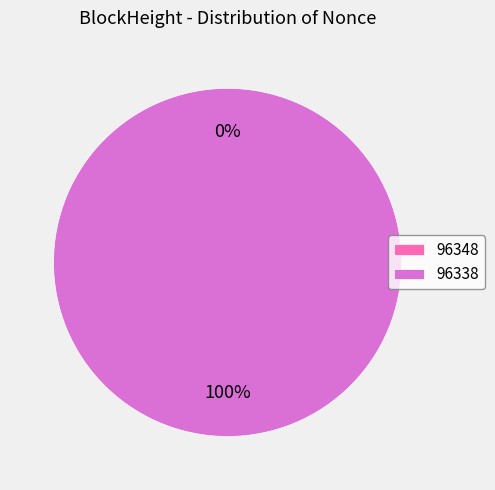

Which slice is the largest?

96338